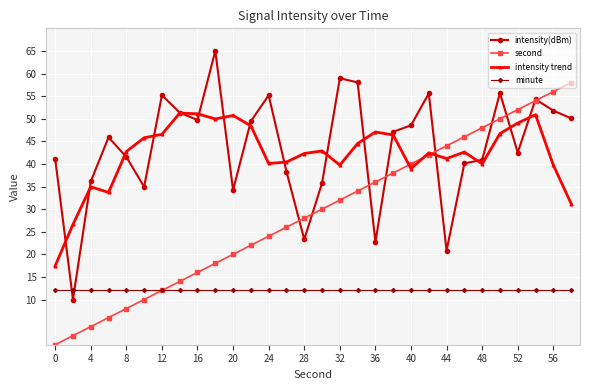

Rank the series by their maximum value, from lowest to highest.

minute, intensity trend, second, intensity(dBm)